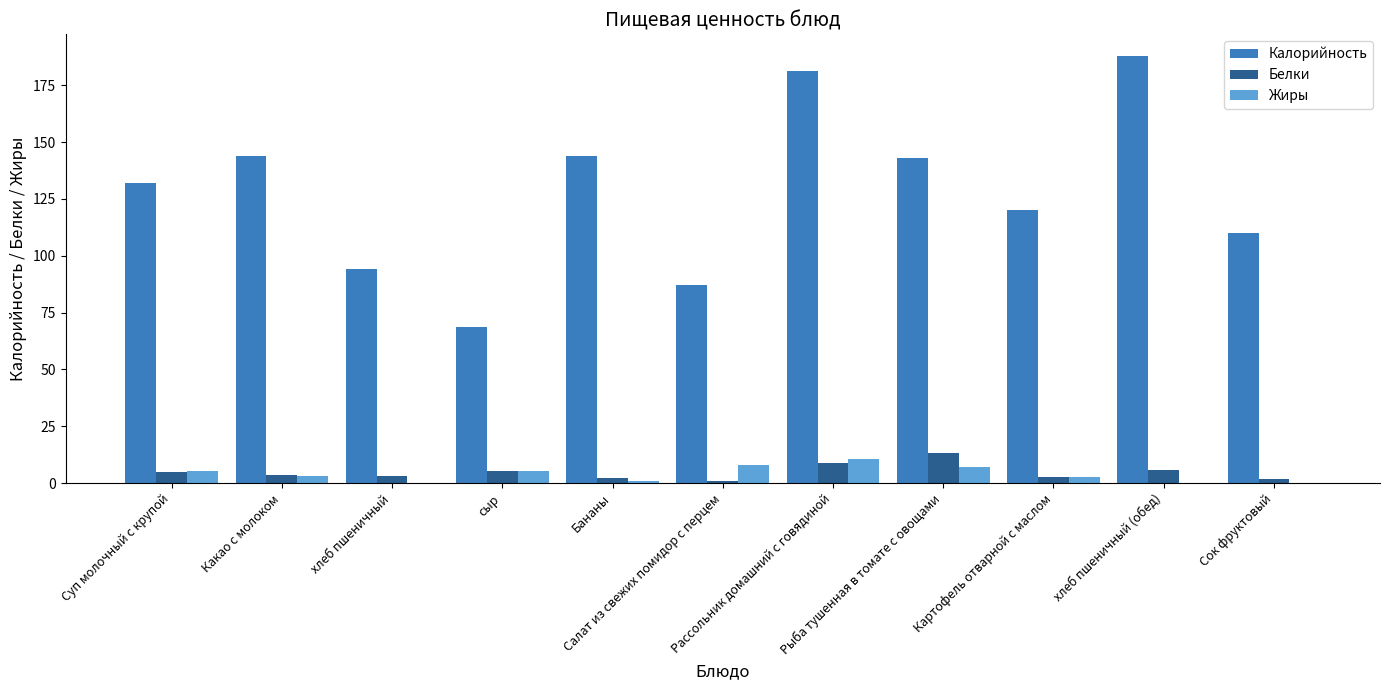

Which series has the largest total across all categories?

Калорийность